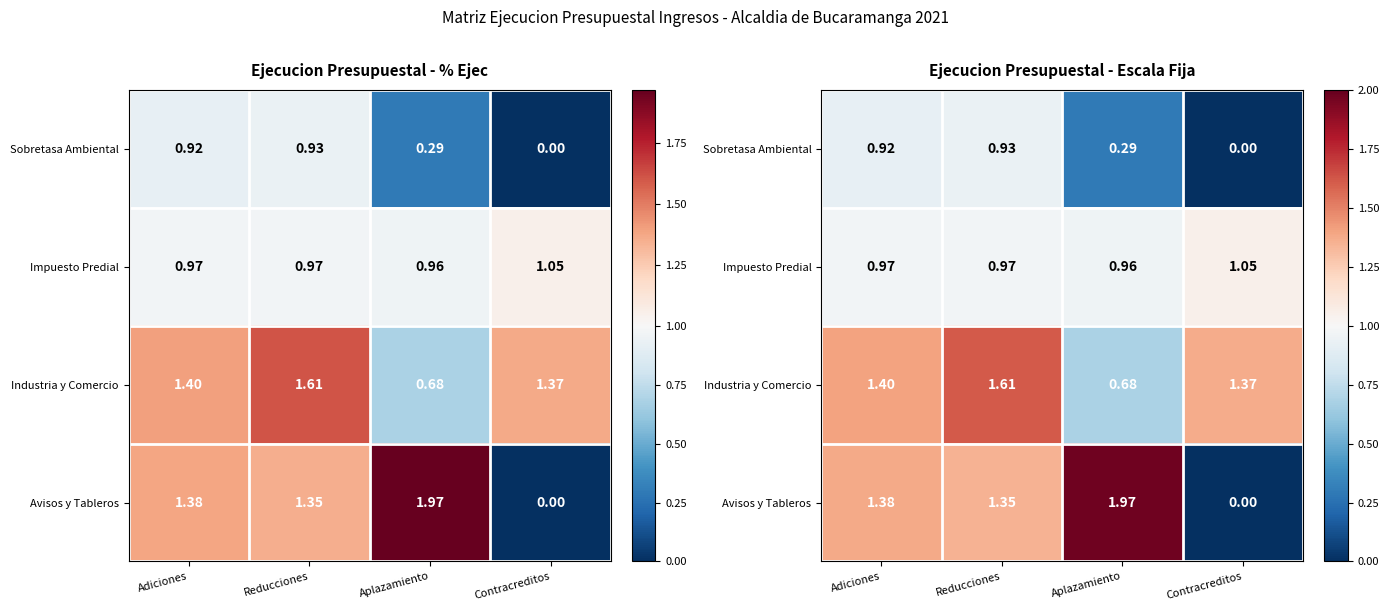

Between Reducciones and Contracreditos, which is larger?

Reducciones